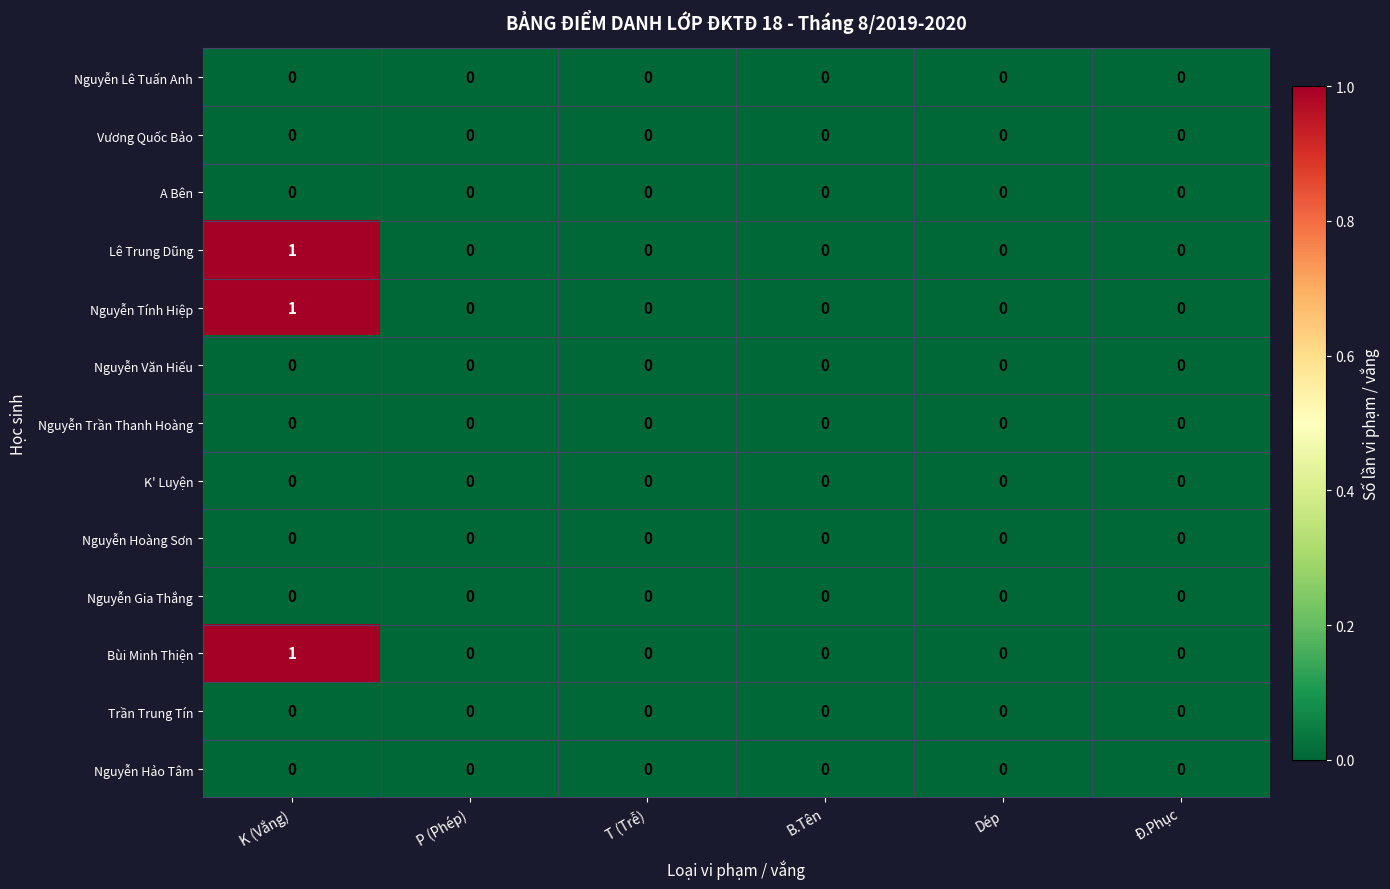

At which category is the sum across all series the highest?

K (Vắng)